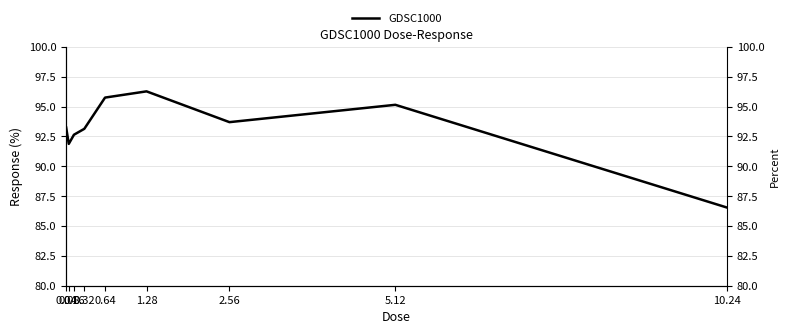

How many categories are shown in the chart?

9